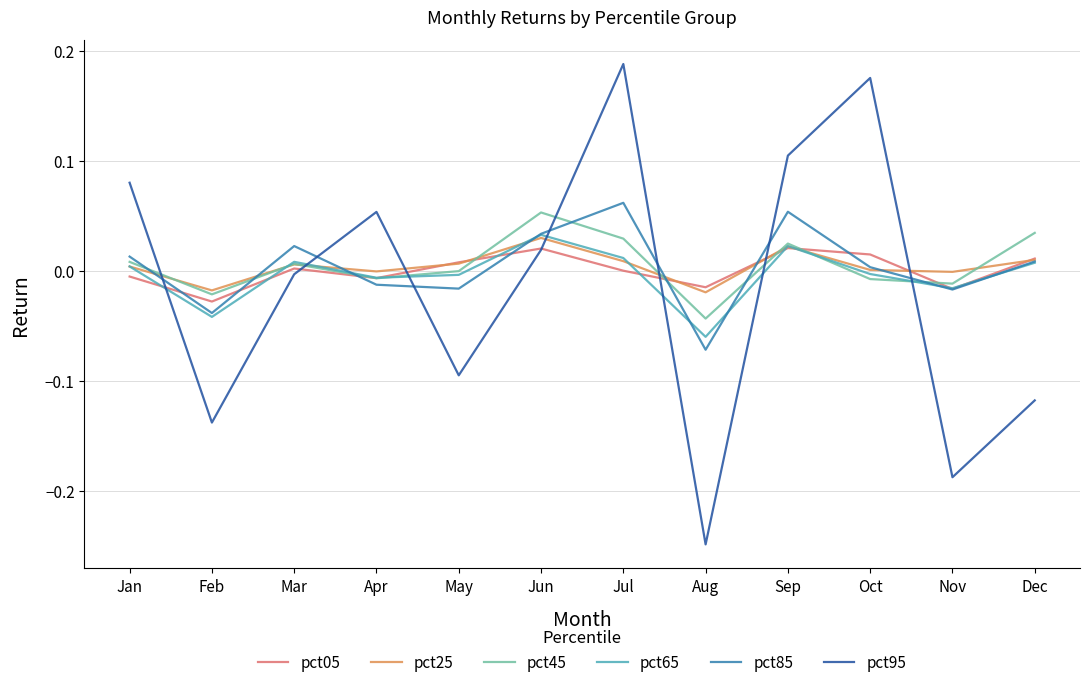

Between which two adjacent categories do pct45 and pct85 first intersect?

Jan and Feb